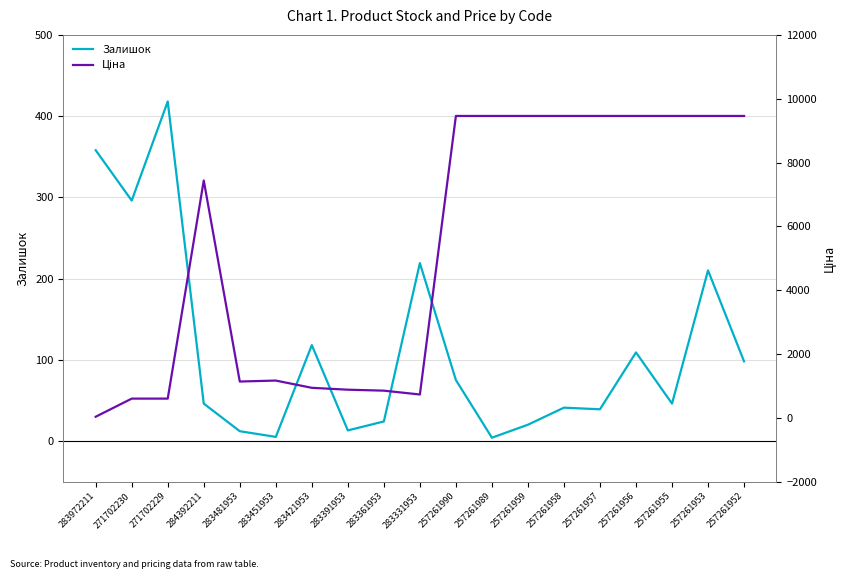

What is the difference between the maximum and minimum values in the Залишок series?

414